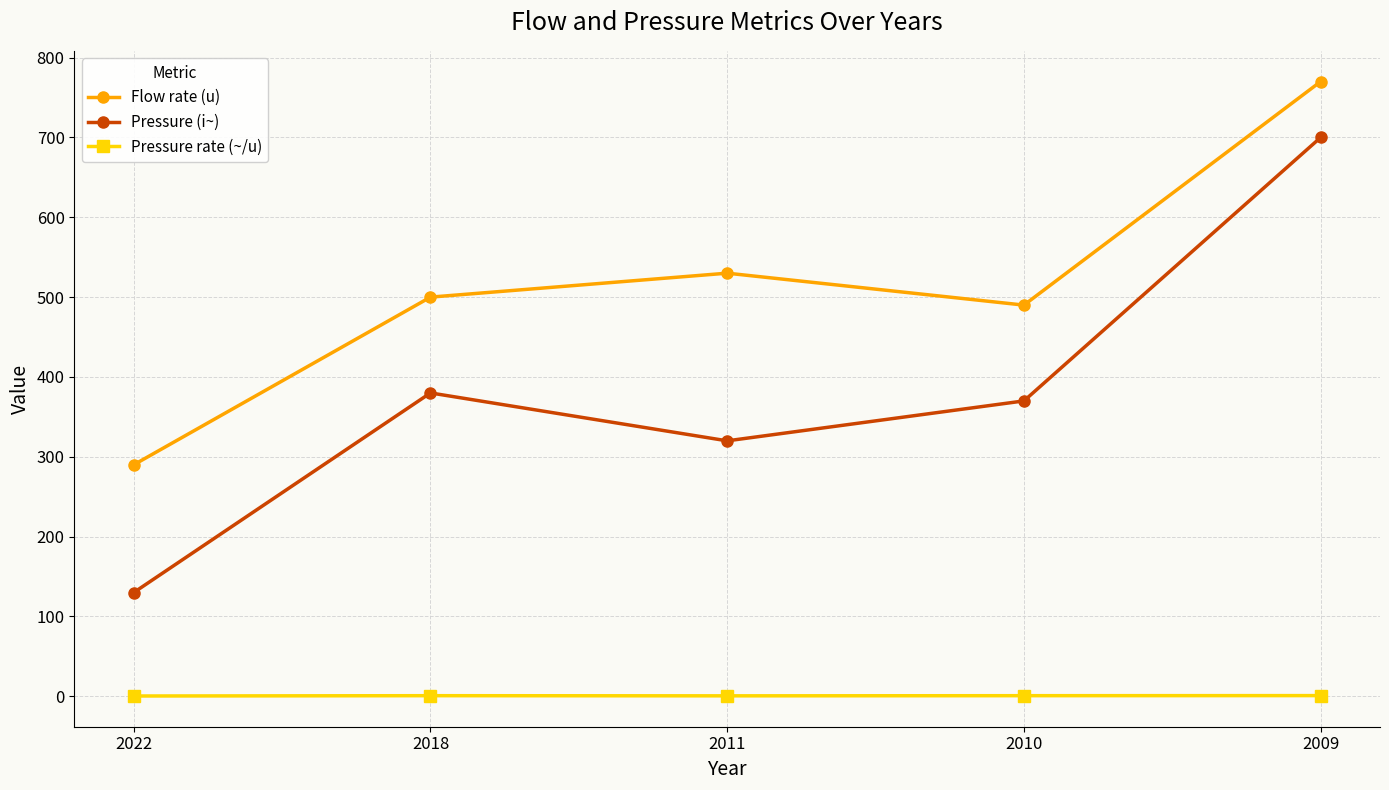

The Flow rate (u) series shows 530.0 at 2011. True or false?

True